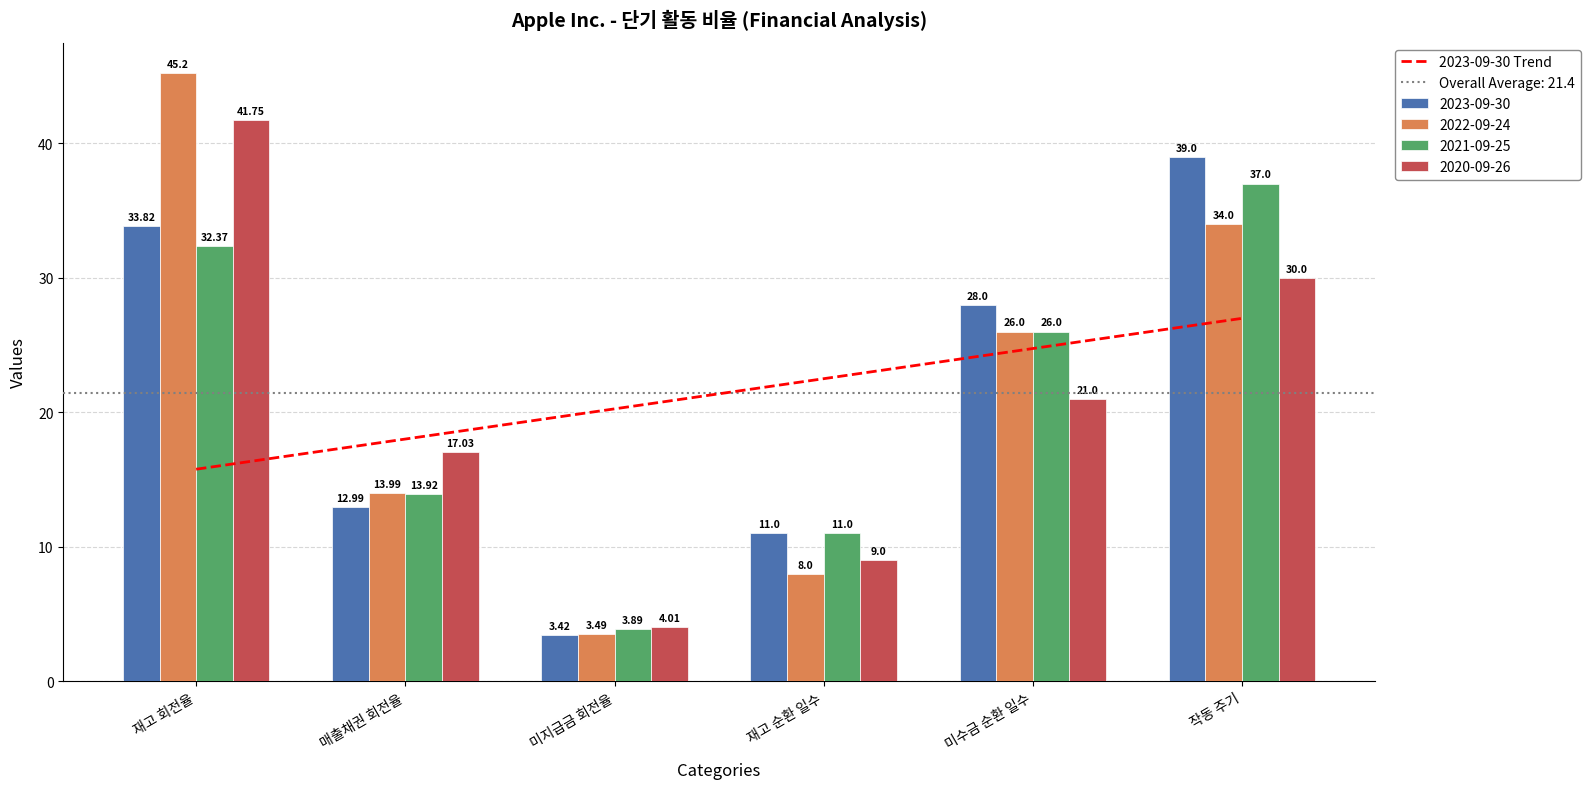

At which label does 2022-09-24 first exceed 26?

재고 회전율